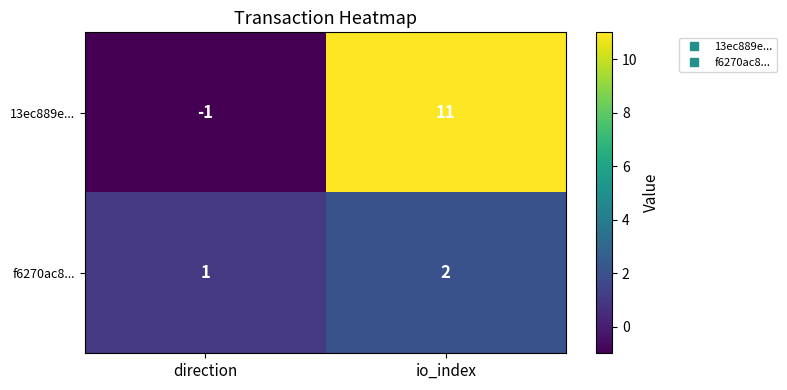

Rank the series at io_index from lowest to highest value.

f6270ac8..., 13ec889e...